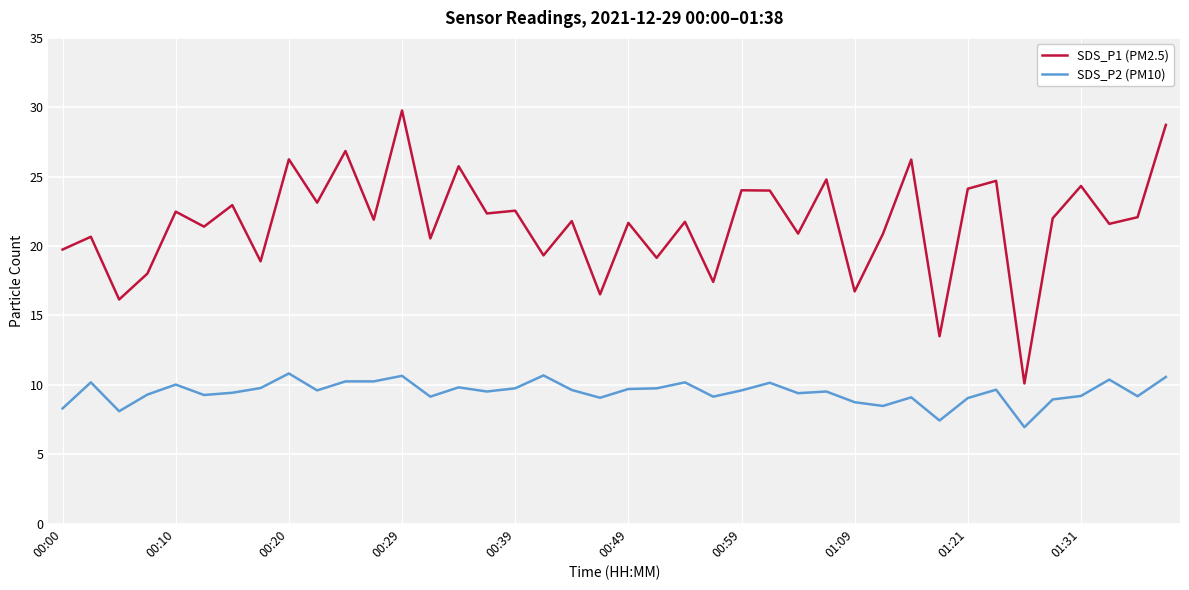

How many lines are shown in the chart?

2